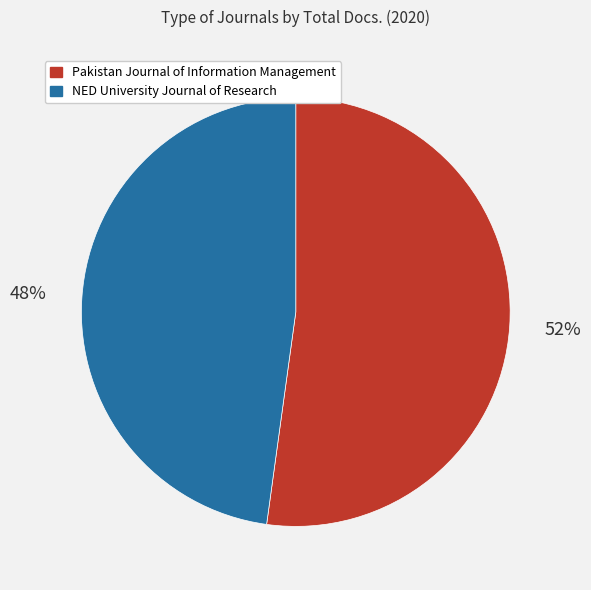

To the nearest percent, what portion does NED University Journal of Research represent?

48%